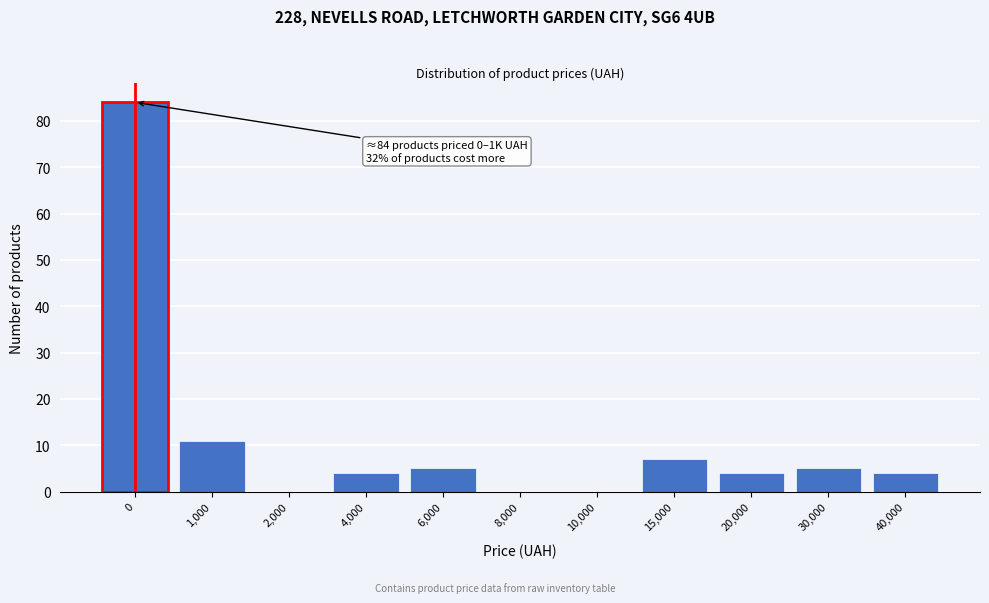

Reading right to left, transcribe all the data shown in this chart.

40,000=4	30,000=5	20,000=4	15,000=7	10,000=0	8,000=0	6,000=5	4,000=4	2,000=0	1,000=11	0=84